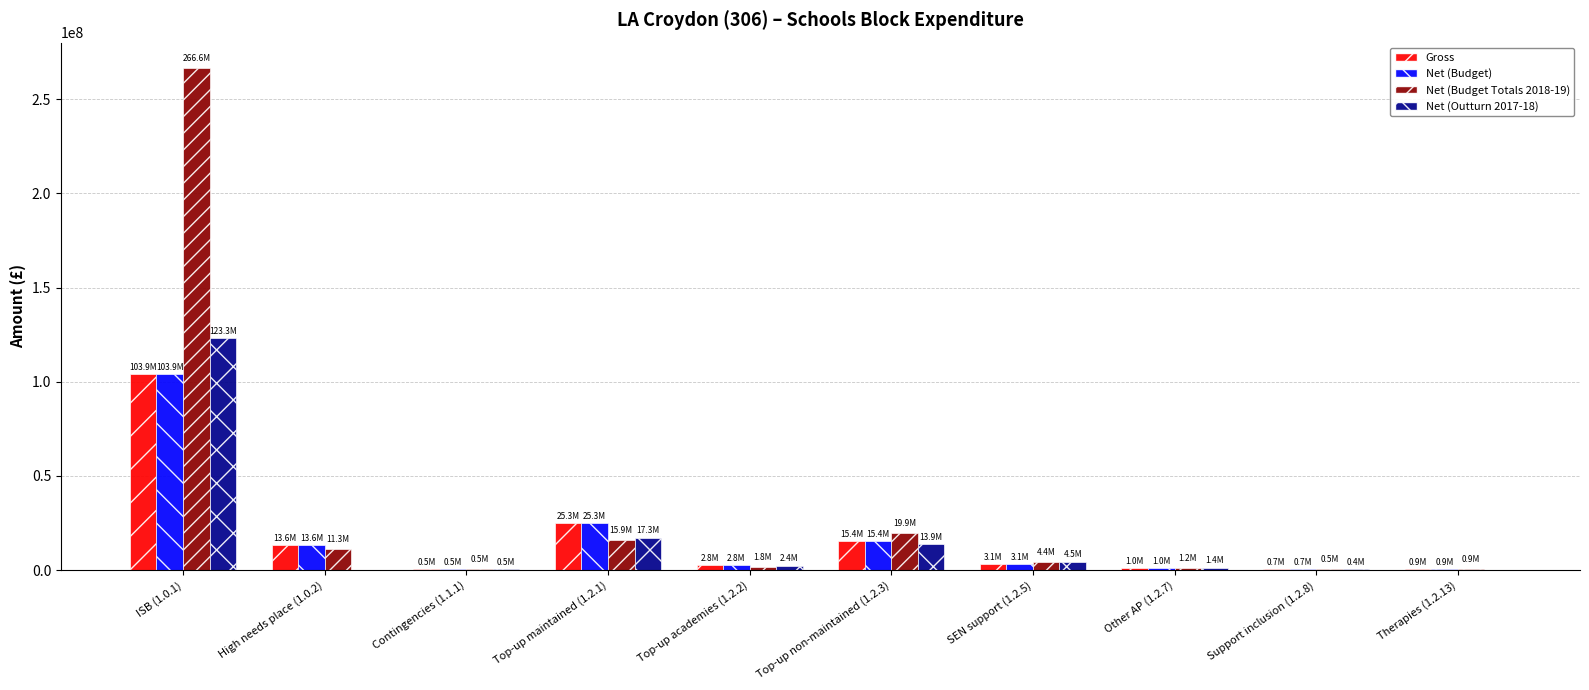

What is the maximum value for Net (Budget)?

103892165.0